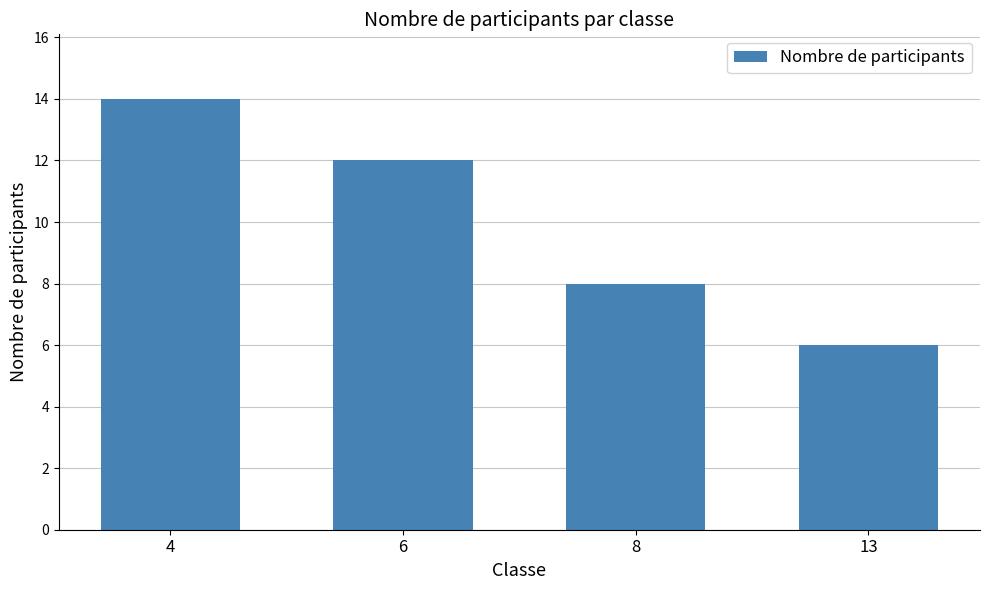

Between 13 and 8, which is larger?

8